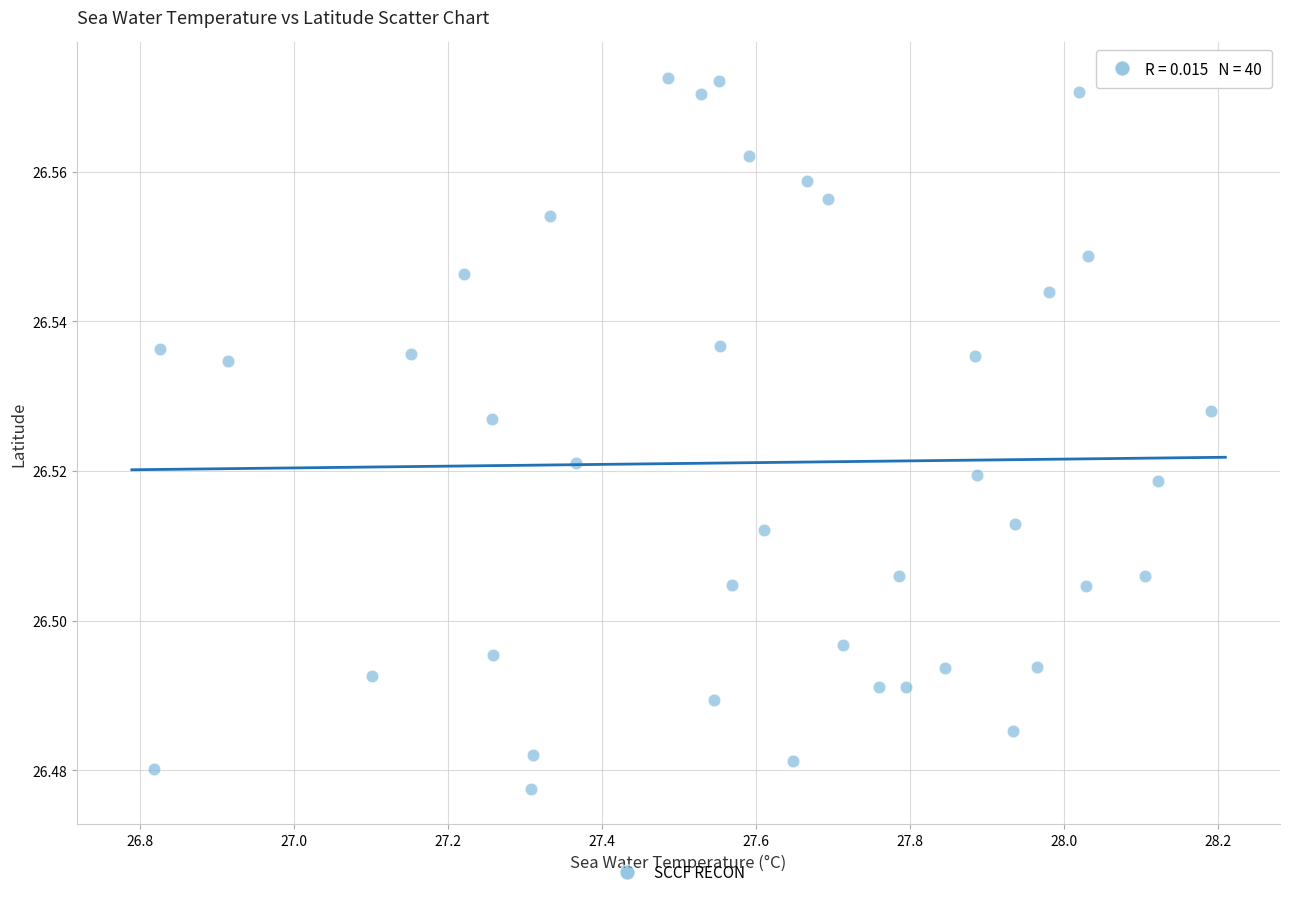

What is the range of X values (max minus min)?

1.4